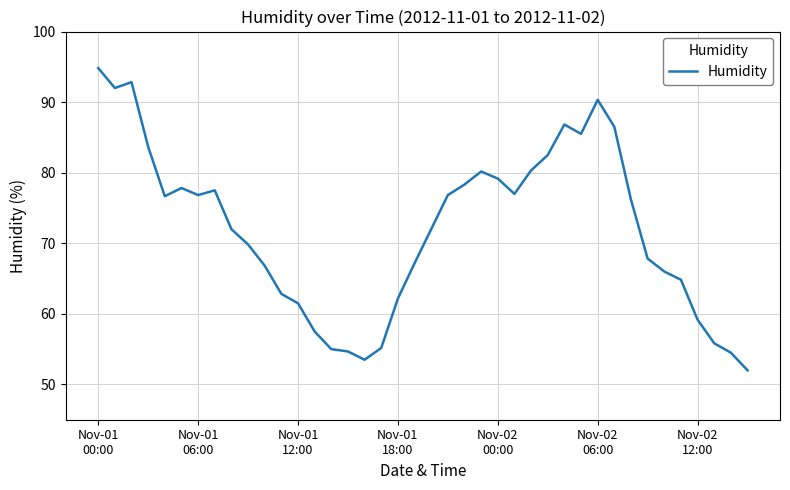

True or false: the data has more than 0 interior local peaks.

True